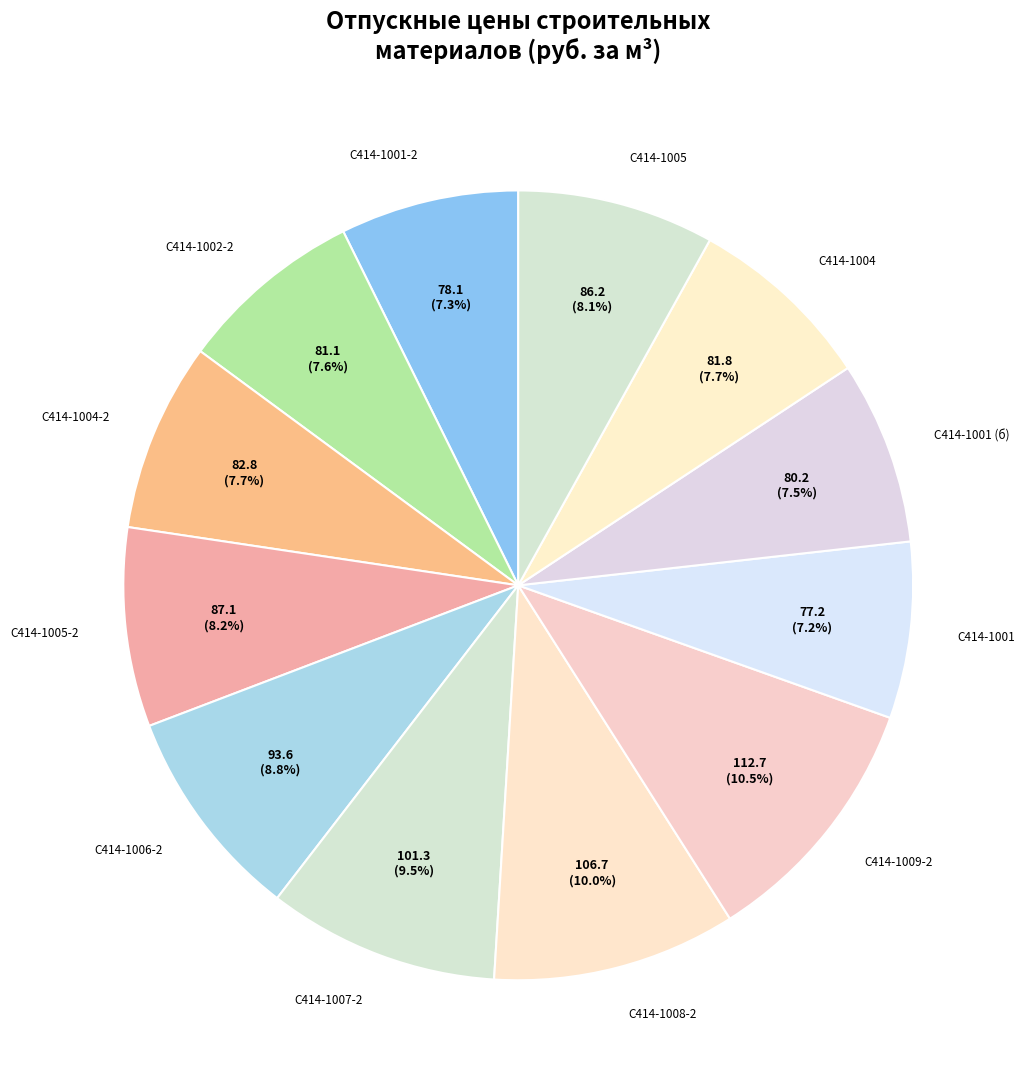

Does C414-1001 (2) account for over 50% of the chart?

No